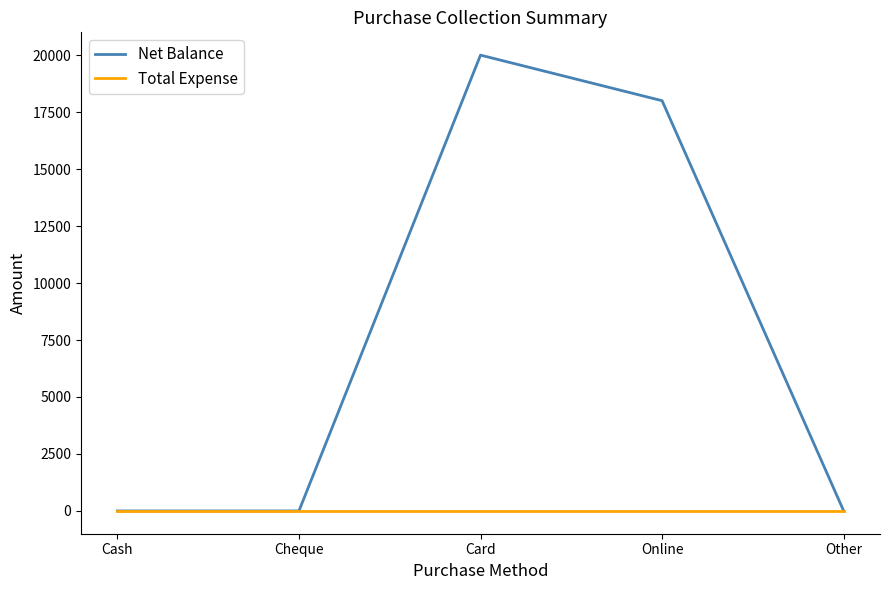

Which series has the largest total across all categories?

Net Balance